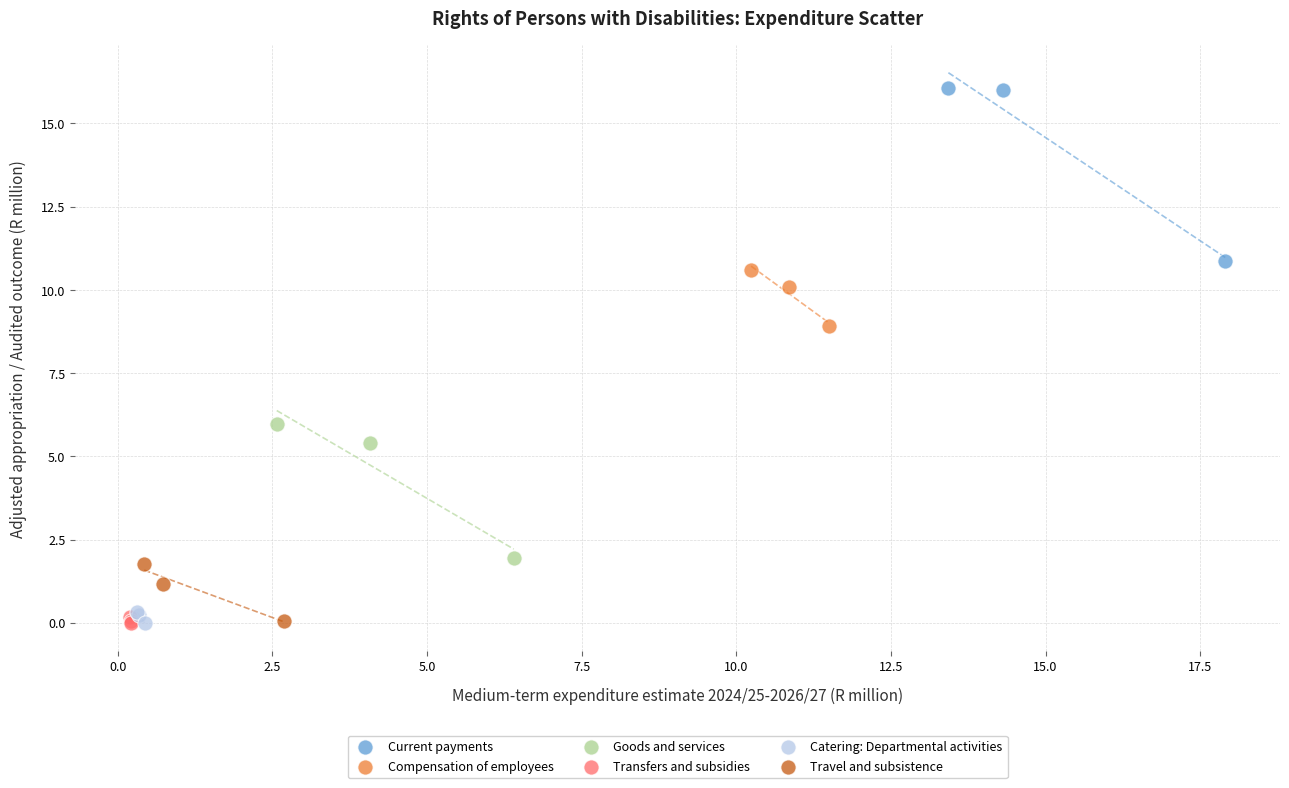

Which series contains the highest Y value?

Current payments